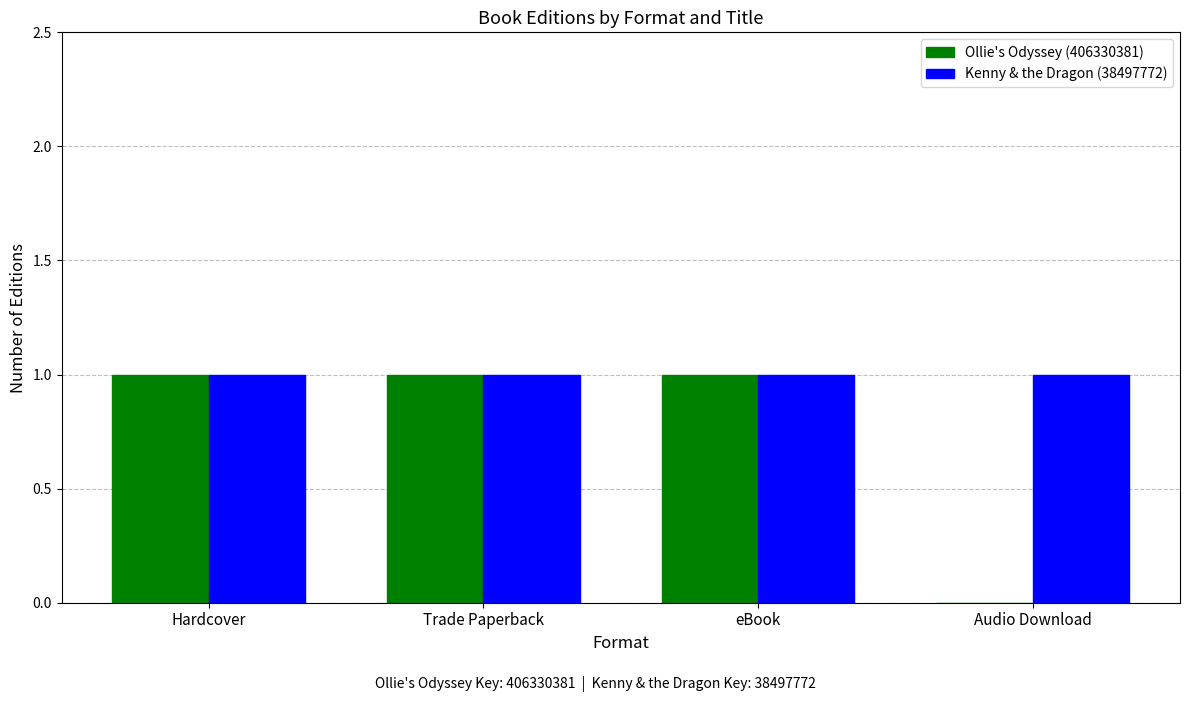

The value of Ollie's Odyssey (406330381) at Trade Paperback is 1. True or false?

True